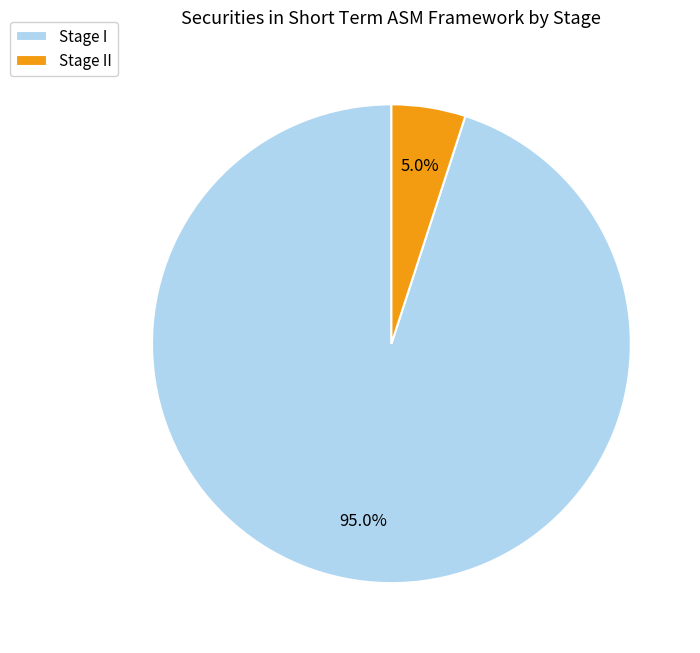

How many segments does this pie chart have?

2